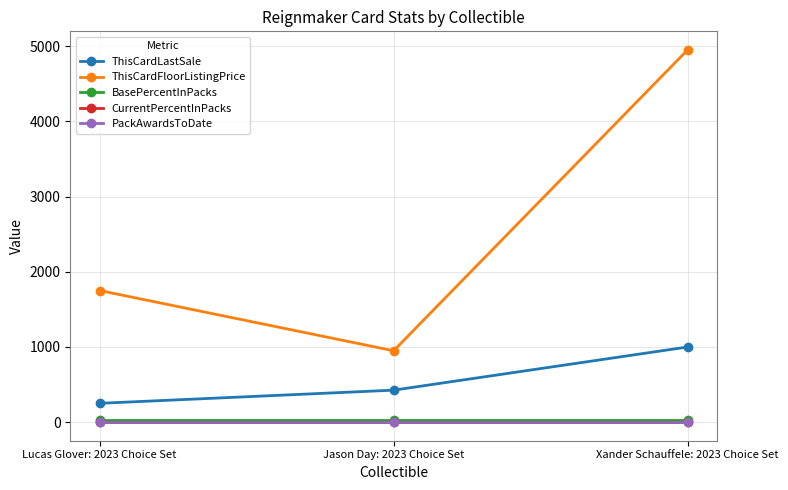

What is the label of the 3rd point from the right?

Lucas Glover: 2023 Choice Set